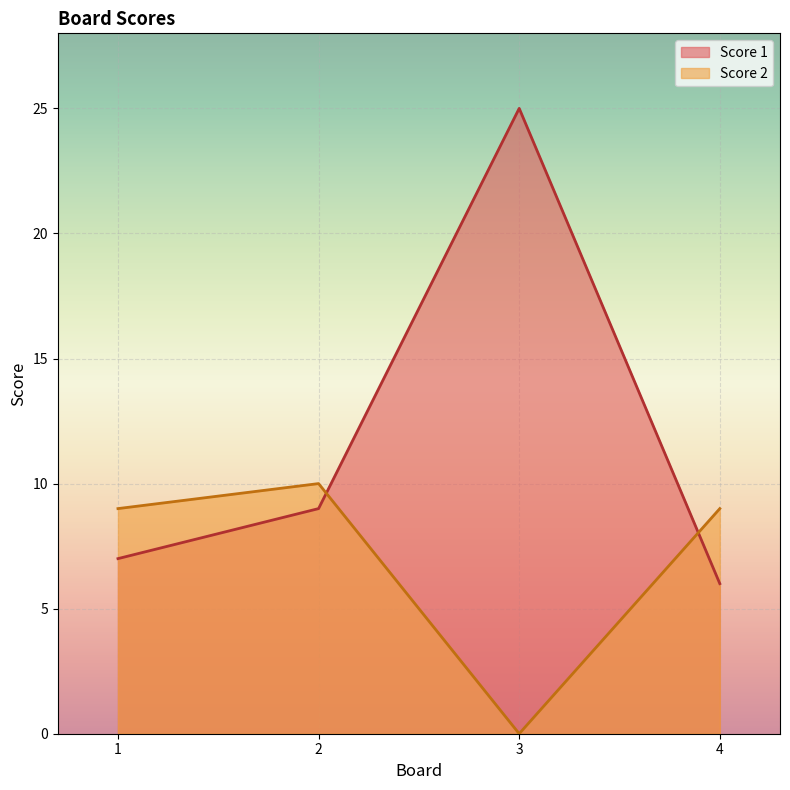

How many lines are shown in the chart?

2